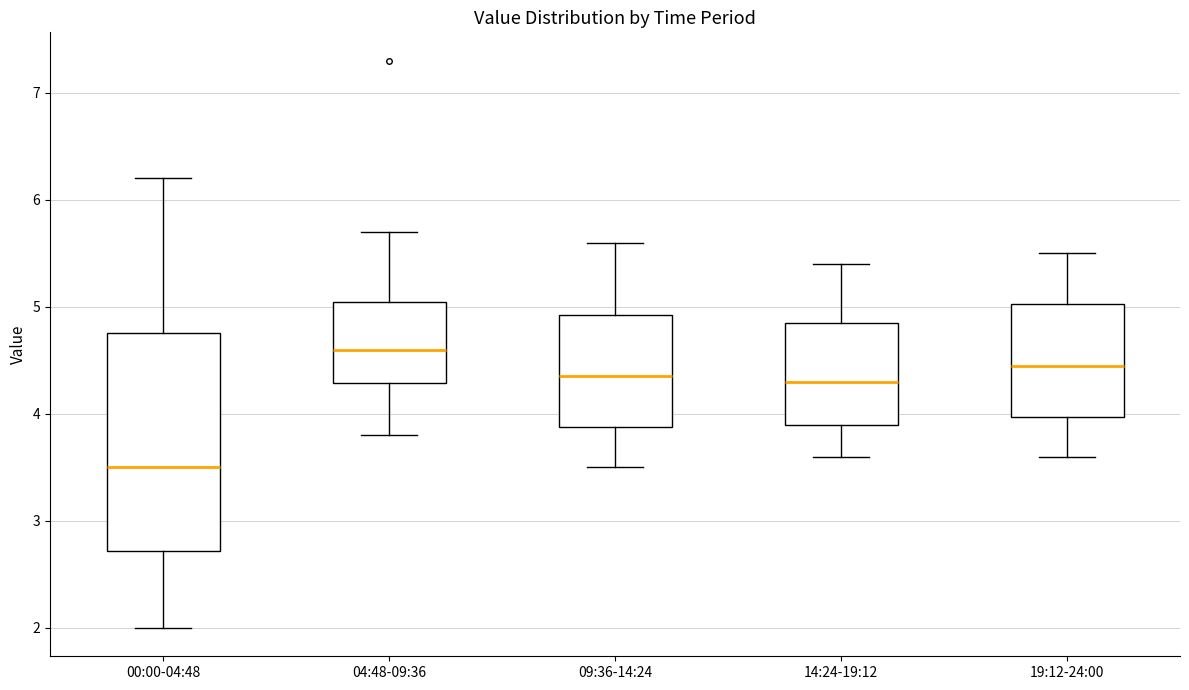

Reading left to right, read every box against the y-axis: the position of its median line, the range the box covers, and the ends of its whiskers. The values are not printed on the chart, so give them approximately, as read against the axis.

00:00-04:48: median 3.5, box 2.7 to 4.8, whiskers 2.0 to 6.2
04:48-09:36: median 4.6, box 4.3 to 5.0, whiskers 3.8 to 5.7
09:36-14:24: median 4.4, box 3.9 to 4.9, whiskers 3.5 to 5.6
14:24-19:12: median 4.3, box 3.9 to 4.9, whiskers 3.6 to 5.4
19:12-24:00: median 4.5, box 4.0 to 5.0, whiskers 3.6 to 5.5